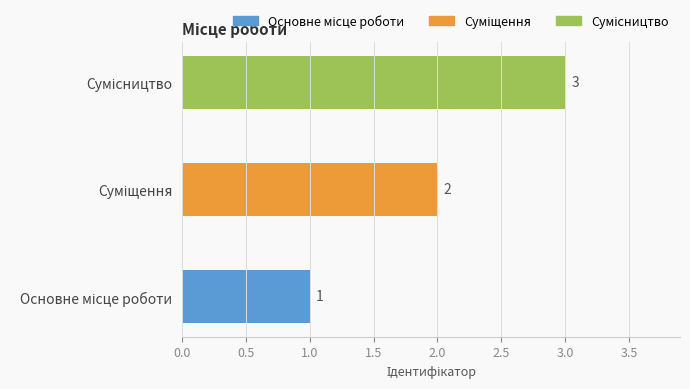

What is the sum of all values?

6